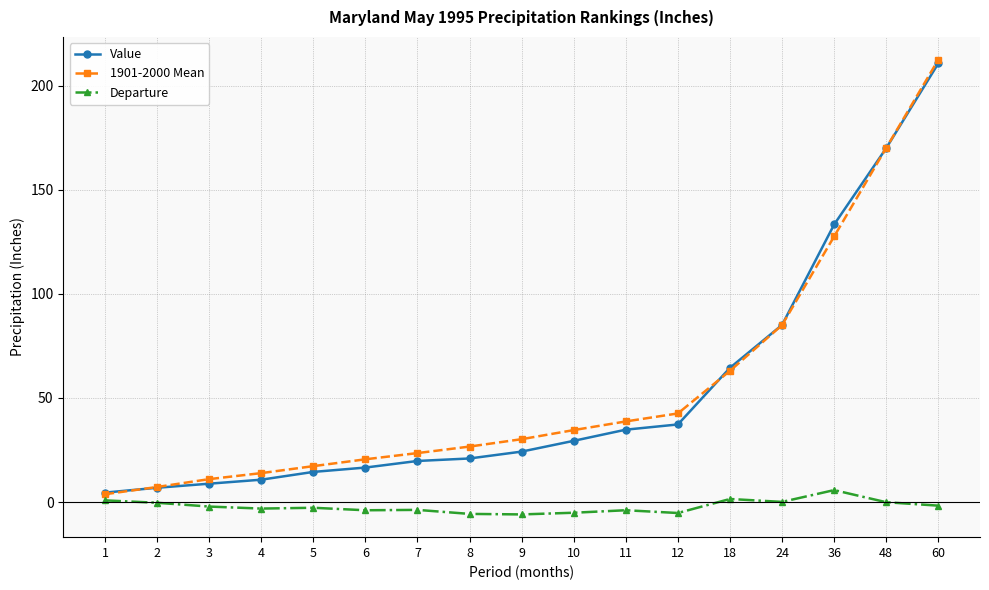

Rank the series at 6 from highest to lowest value.

1901-2000 Mean, Value, Departure